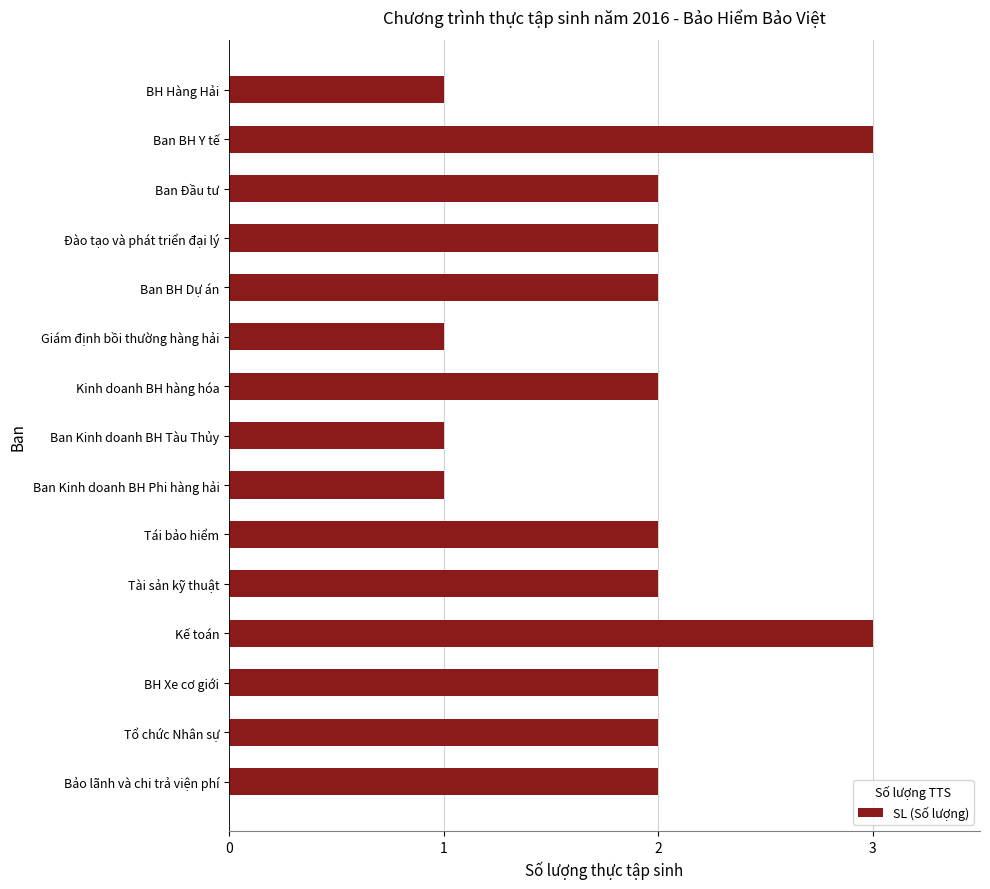

What is the label of the 3rd bar from the bottom?

BH Xe cơ giới